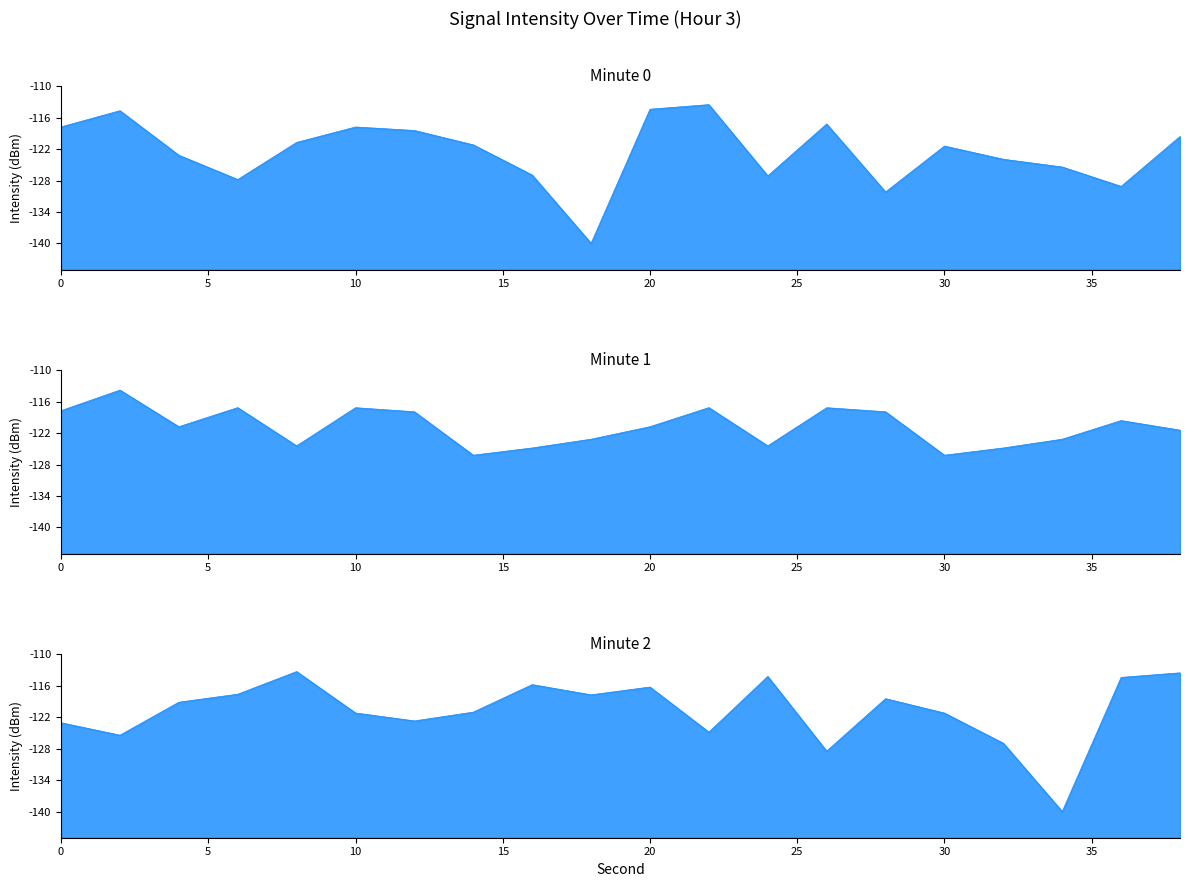

At which category is the sum across all series the highest?

20